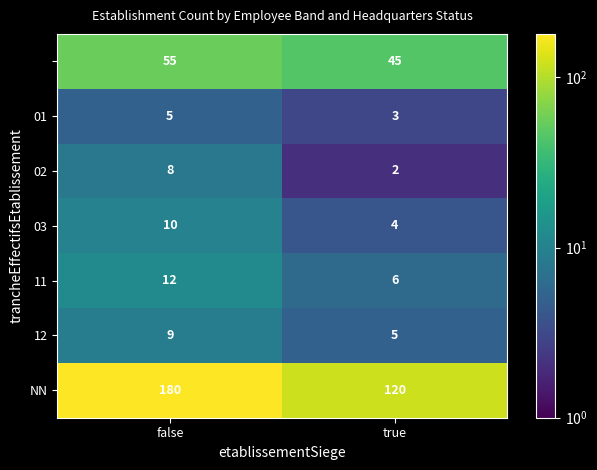

What is the total value across all series at false?

279